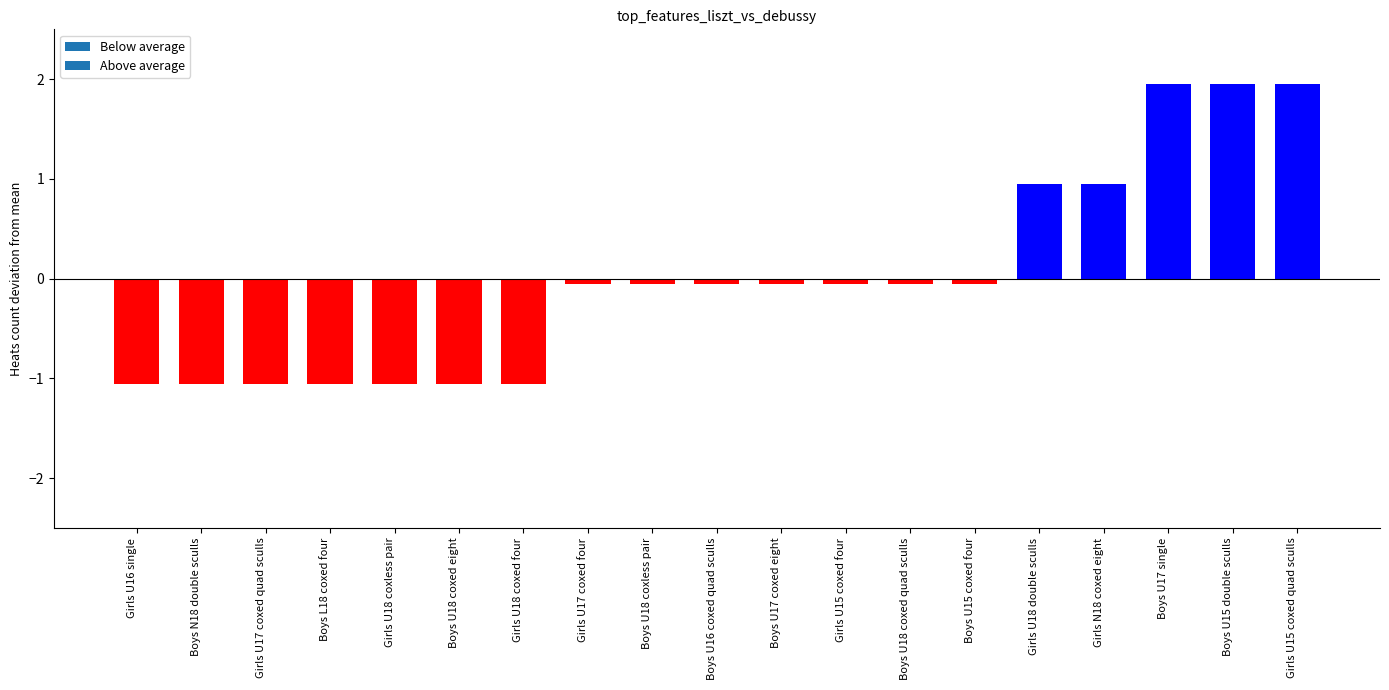

What is the label of the 14th bar from the left?

Boys U15 coxed four